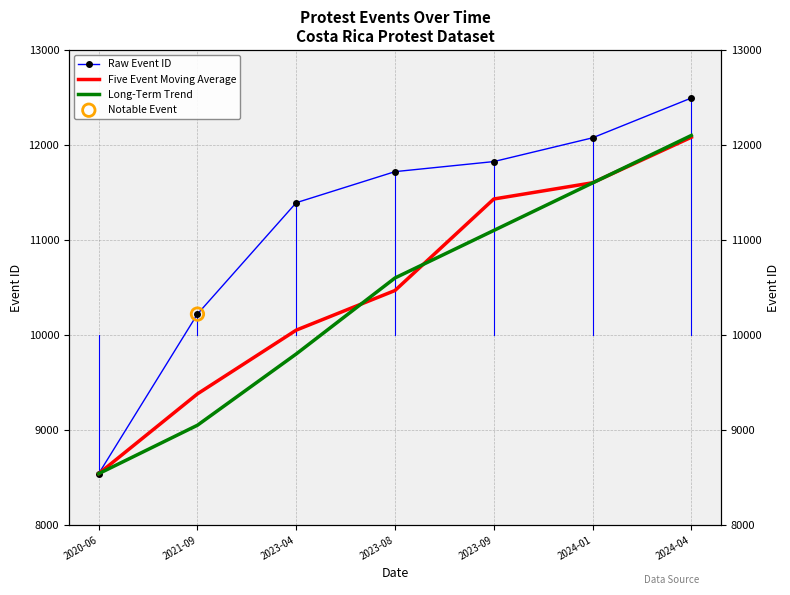

Is the value of Long-Term Trend at 2023-04 greater than the value of Five Event Moving Average at 2024-04?

No